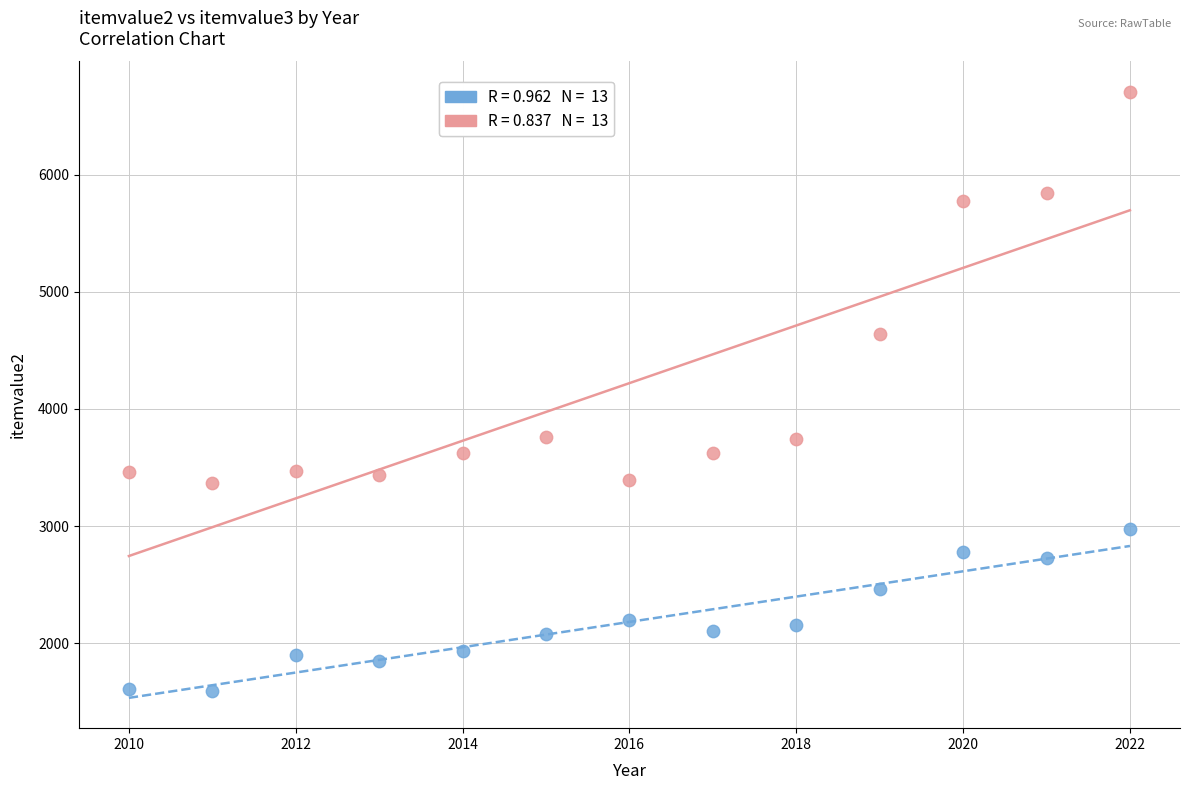

Across all data points, what is the range of Y values (max minus min)?

5117